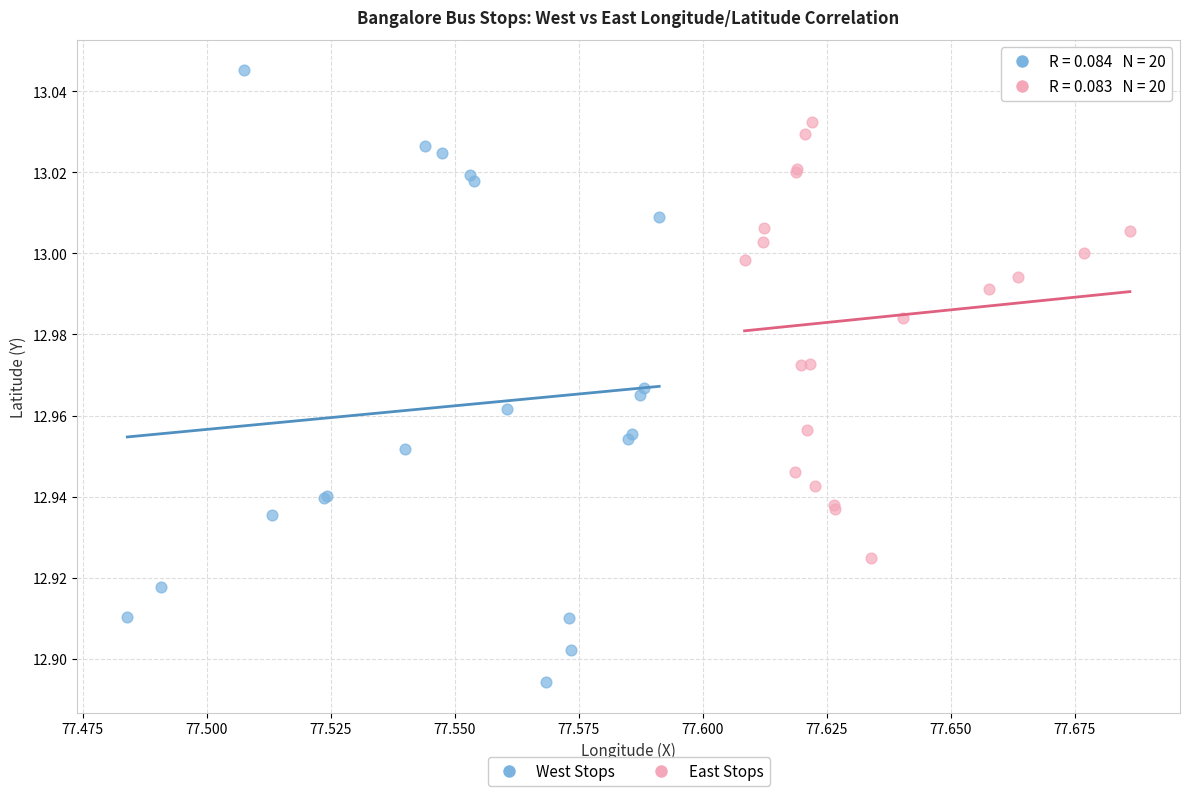

Which series has the largest Y range (max minus min)?

West Stops